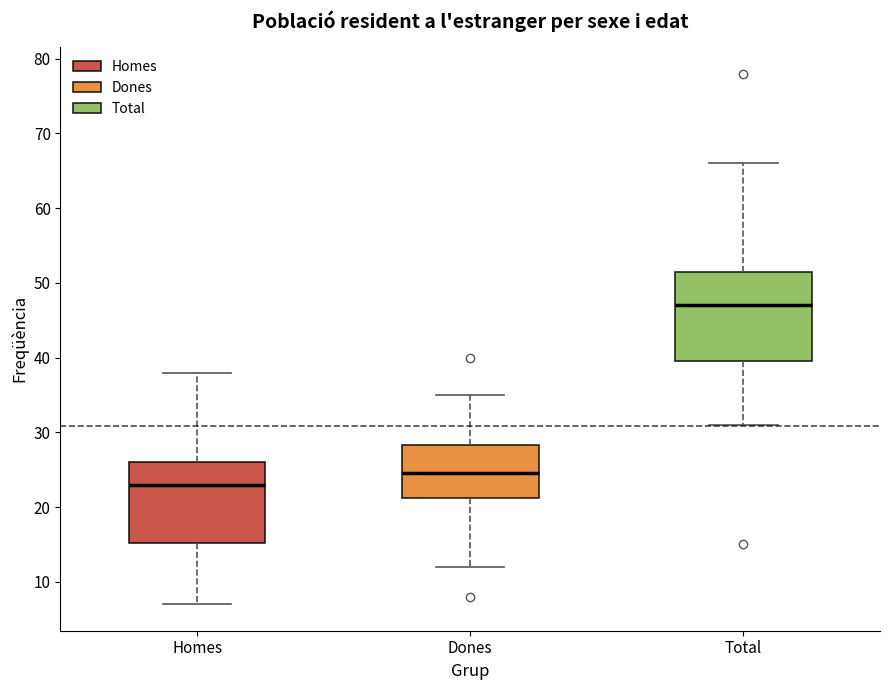

Reading left to right, read every box against the y-axis: the position of its median line, the range the box covers, and the ends of its whiskers. The values are not printed on the chart, so give them approximately, as read against the axis.

Homes: median 23, box 15 to 26, whiskers 7 to 38
Dones: median 25, box 21 to 28, whiskers 12 to 35
Total: median 47, box 40 to 52, whiskers 31 to 66